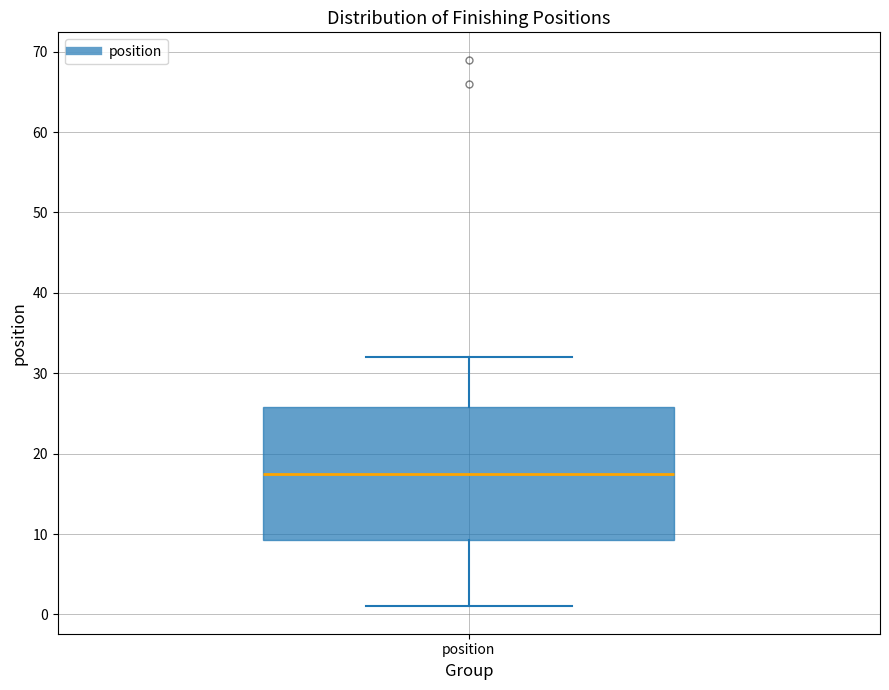

Transcribe this box plot: give where the median line is, the range the box spans, and where the two whiskers end, as read against the y-axis. The values are not printed on the chart, so give them approximately, as read against the axis.

median 18, box 9 to 26, whiskers 1 to 32